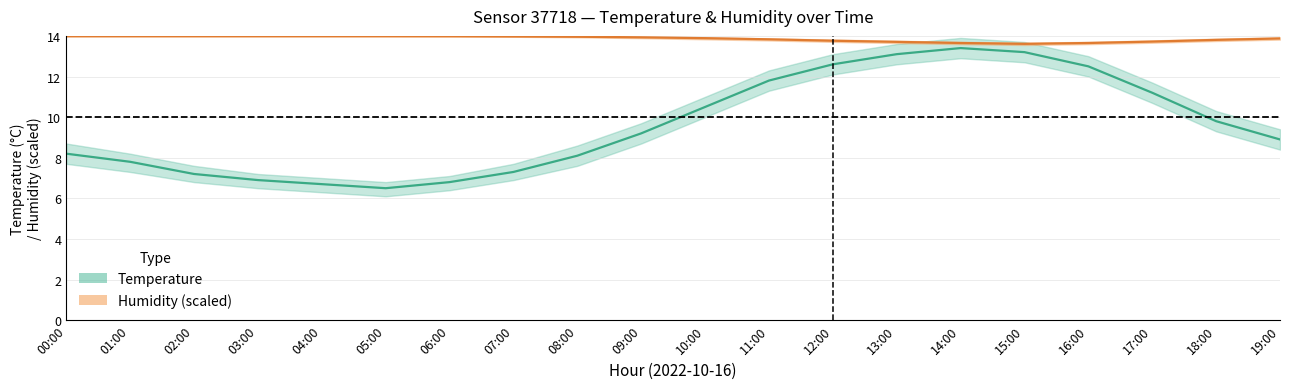

True or false: temperature and humidity intersect in this chart.

False